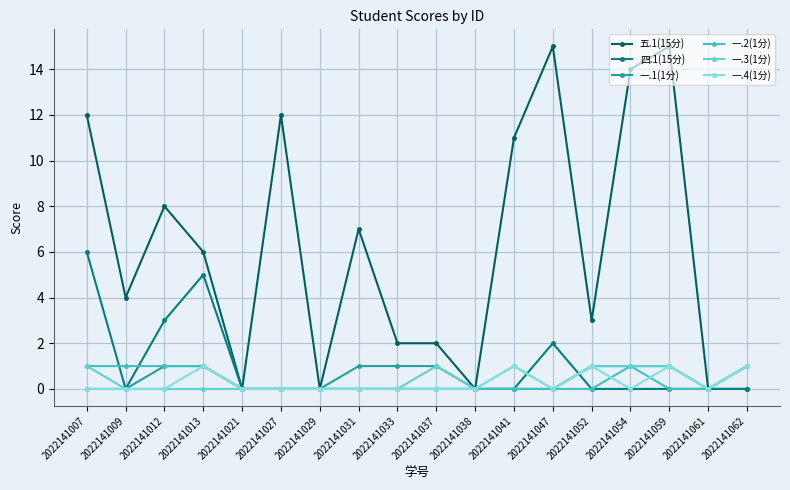

Is it true that 五.1(15分) equals 8 at 2022141012?

True